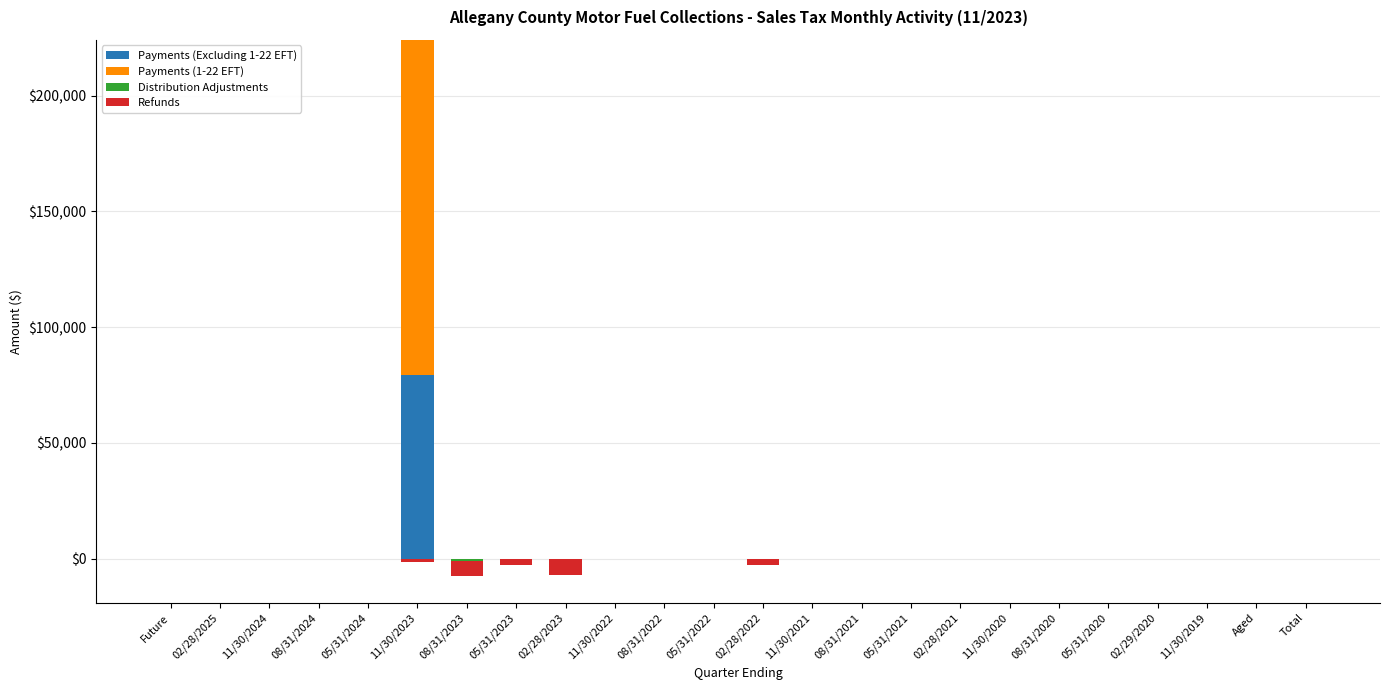

Rank the categories by Payments (1-22 EFT) value from highest to lowest.

11/30/2023, Future, 02/28/2025, 11/30/2024, 08/31/2024, 05/31/2024, 08/31/2023, 05/31/2023, 02/28/2023, 11/30/2022, 08/31/2022, 05/31/2022, 02/28/2022, 11/30/2021, 08/31/2021, 05/31/2021, 02/28/2021, 11/30/2020, 08/31/2020, 05/31/2020, 02/29/2020, 11/30/2019, Aged, Total